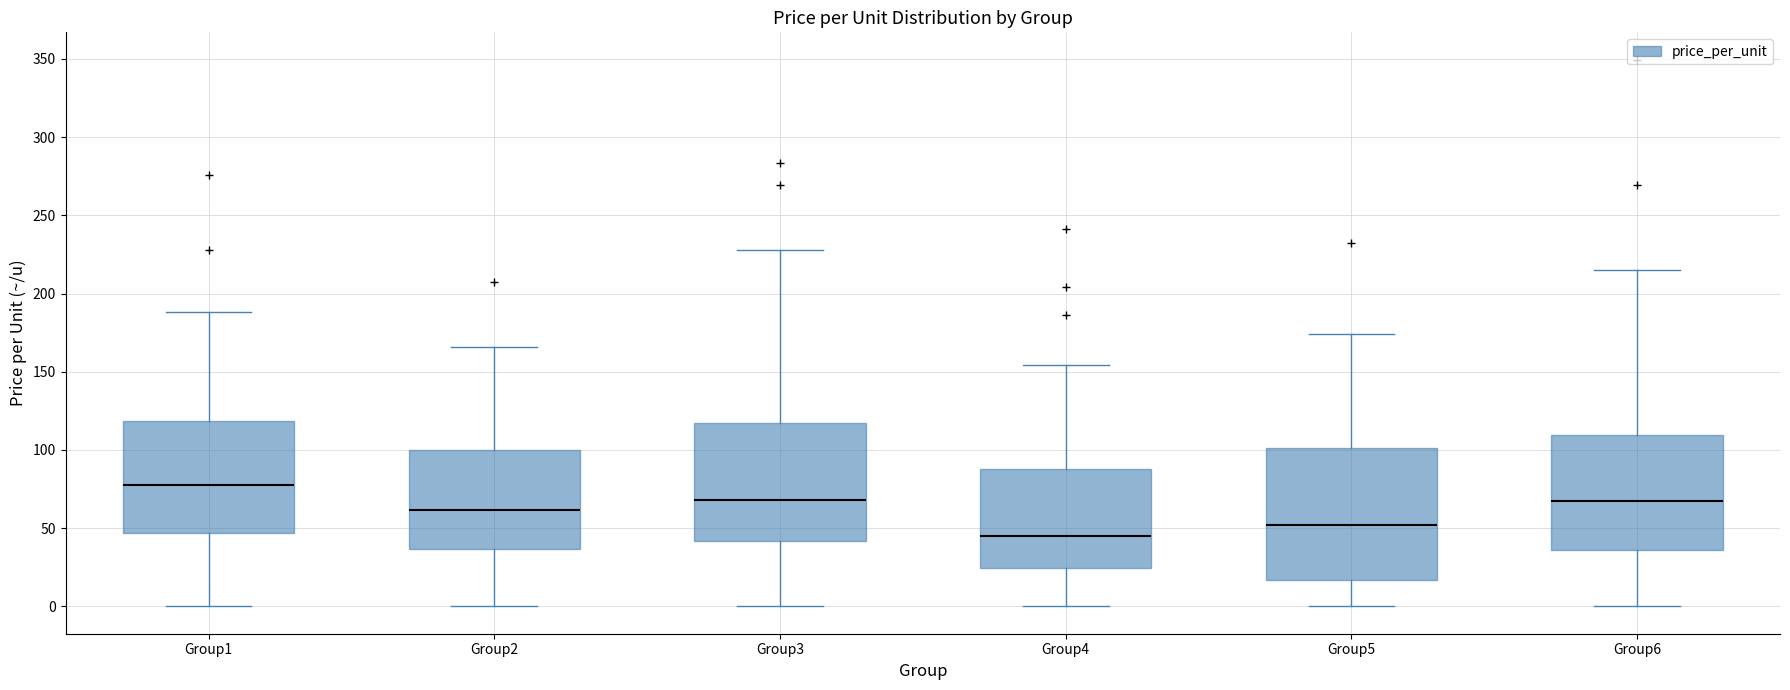

Reading left to right, transcribe this box plot: for each box, give where its median line is, the range the box spans, and where its two whiskers end, as read against the y-axis. The values are not printed on the chart, so give them approximately, as read against the axis.

Group1: median 80, box 45 to 120, whiskers 0 to 190
Group2: median 60, box 35 to 100, whiskers 0 to 165
Group3: median 70, box 40 to 115, whiskers 0 to 230
Group4: median 45, box 25 to 90, whiskers 0 to 155
Group5: median 50, box 15 to 100, whiskers 0 to 175
Group6: median 65, box 35 to 110, whiskers 0 to 215